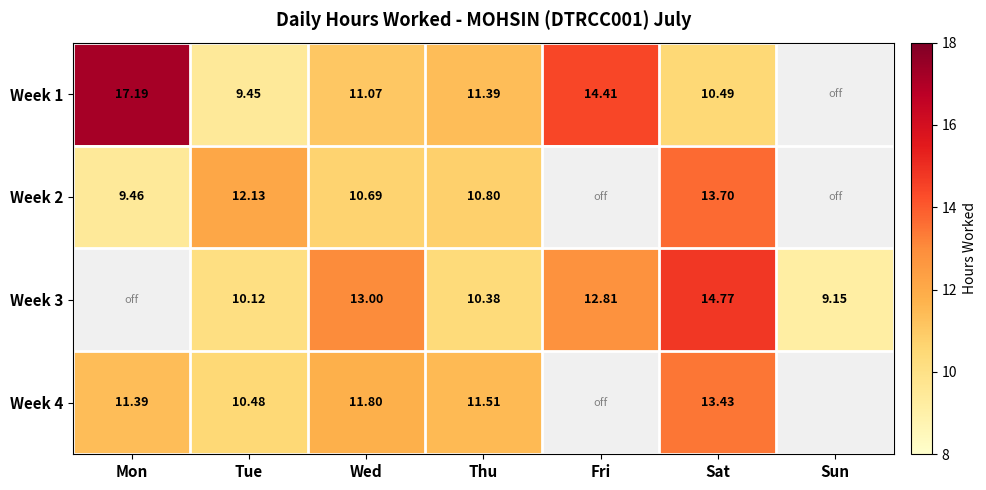

What is the sum of the Week 3 values at Fri and Sat?

27.6